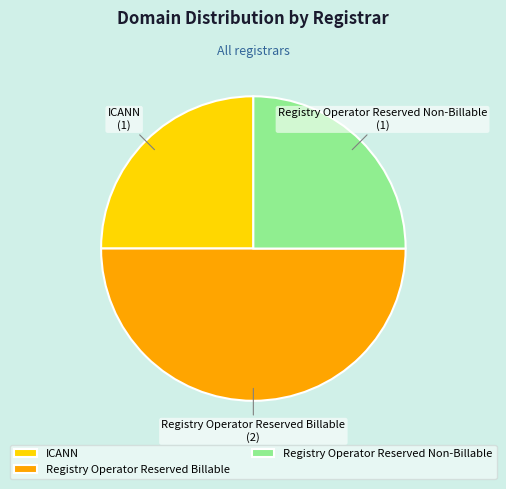

Is ICANN the majority of the pie?

No